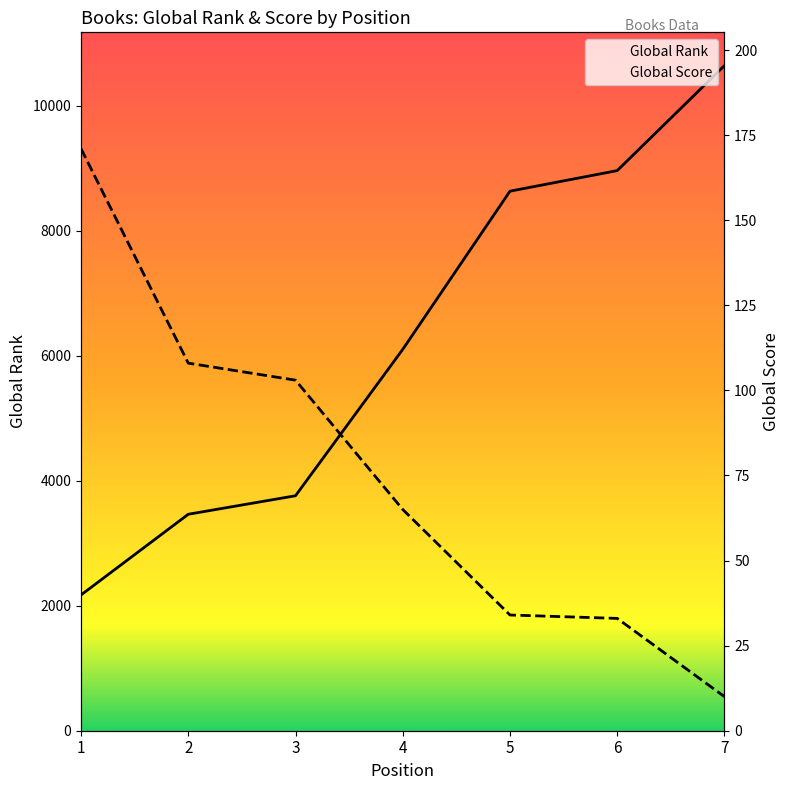

What is the value of the Global Rank point at the 4th from the left?

6101